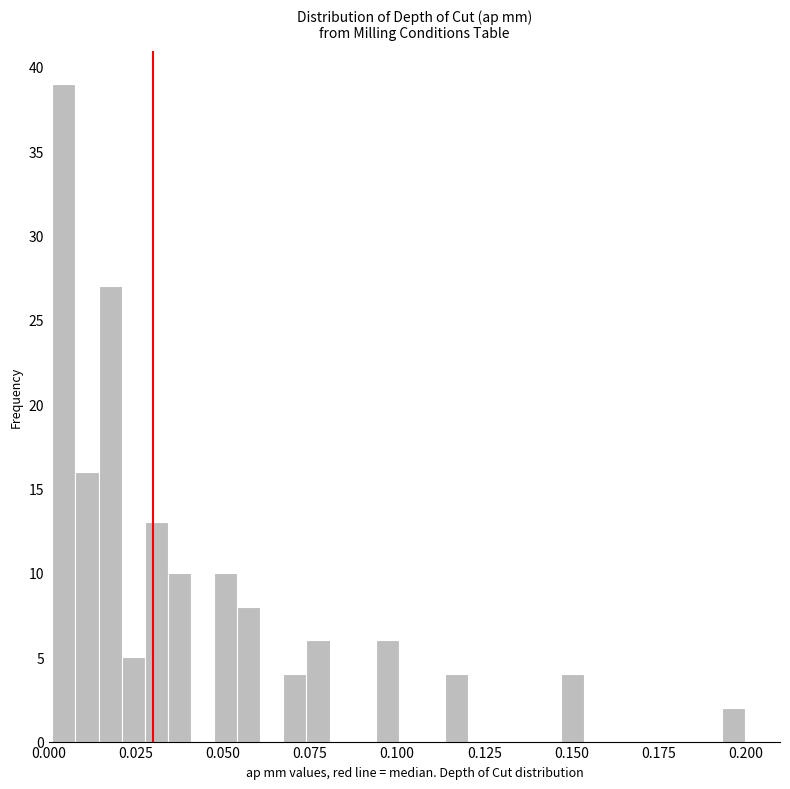

Read against the x-axis, roughly where is the centre of the tallest bar?

0.005